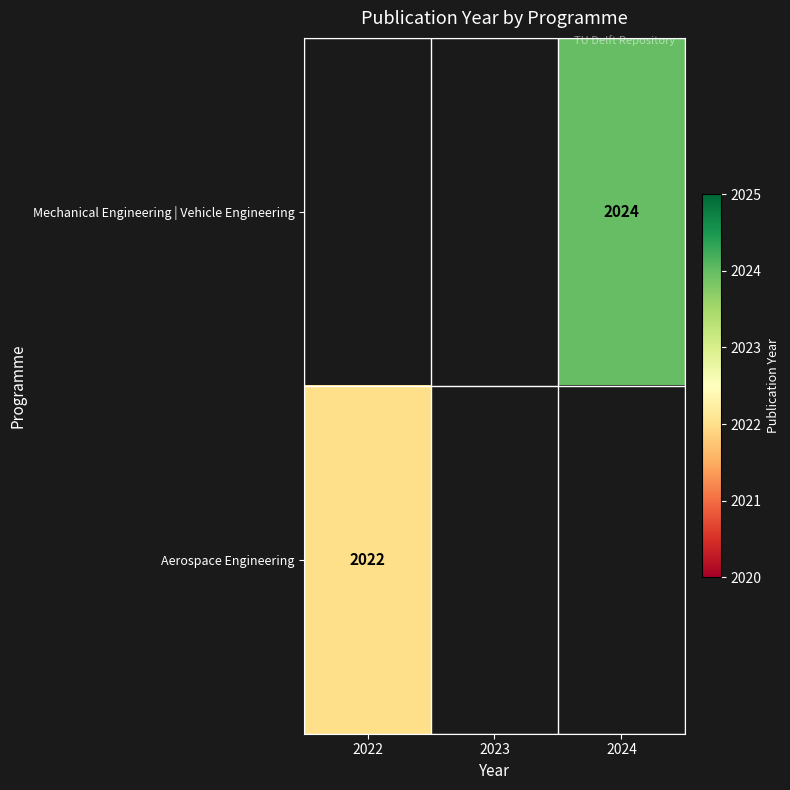

The Aerospace Engineering series shows 561 at 2022. True or false?

False